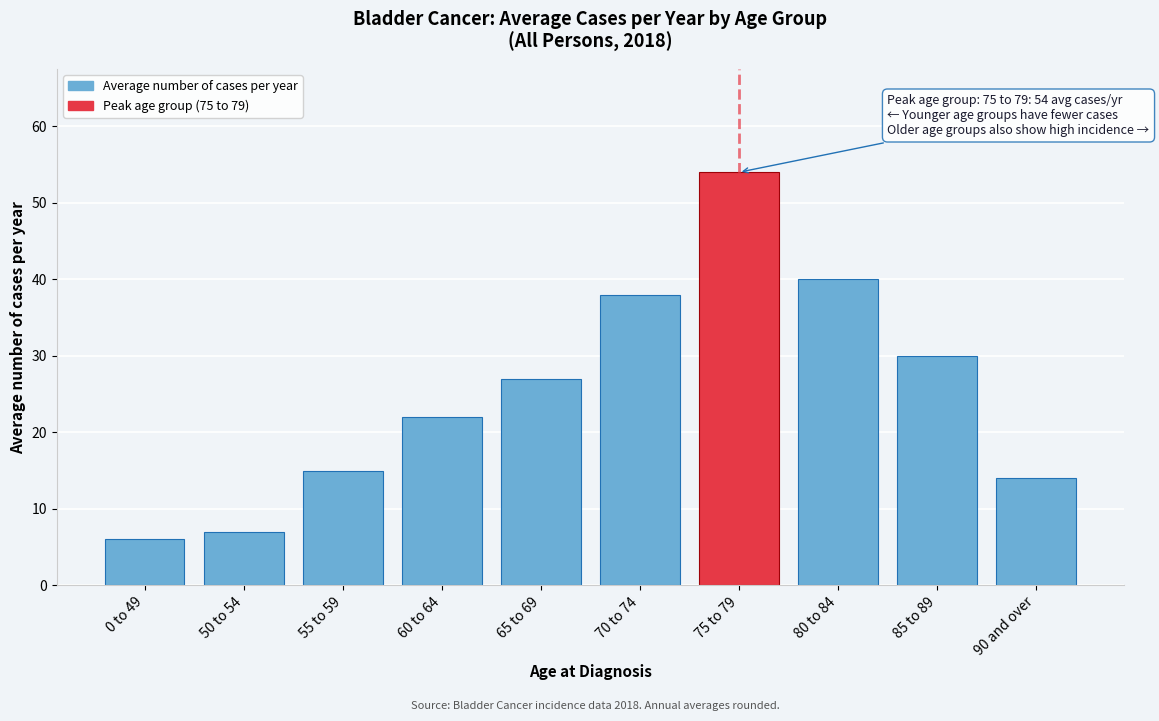

Reading left to right, list all the values displayed in this chart.

6	7	15	22	27	38	54	40	30	14